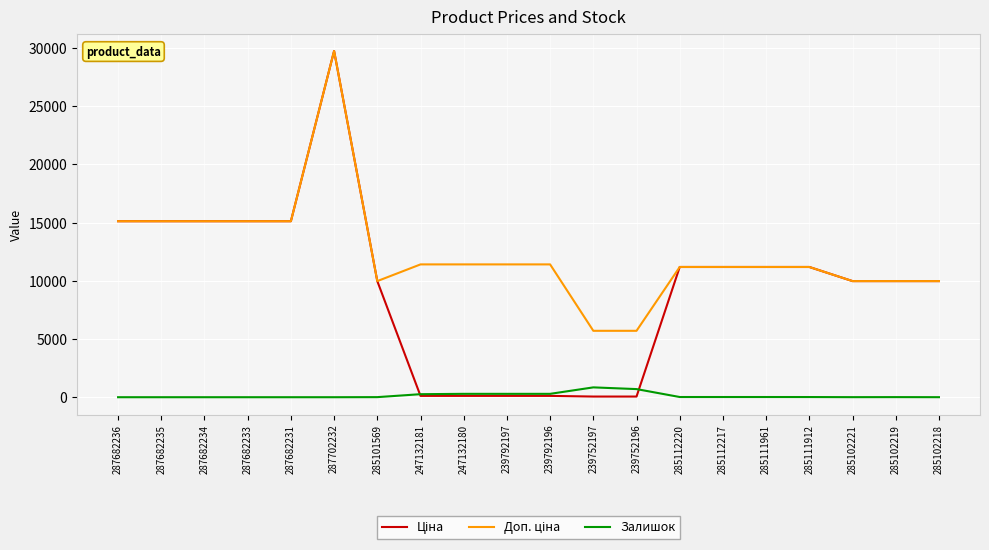

The value of Залишок at 287682231 is 0.0. True or false?

True